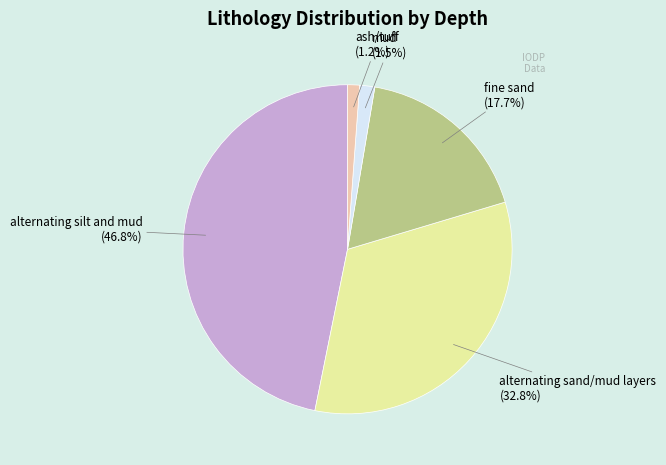

Does any single category account for the majority?

No